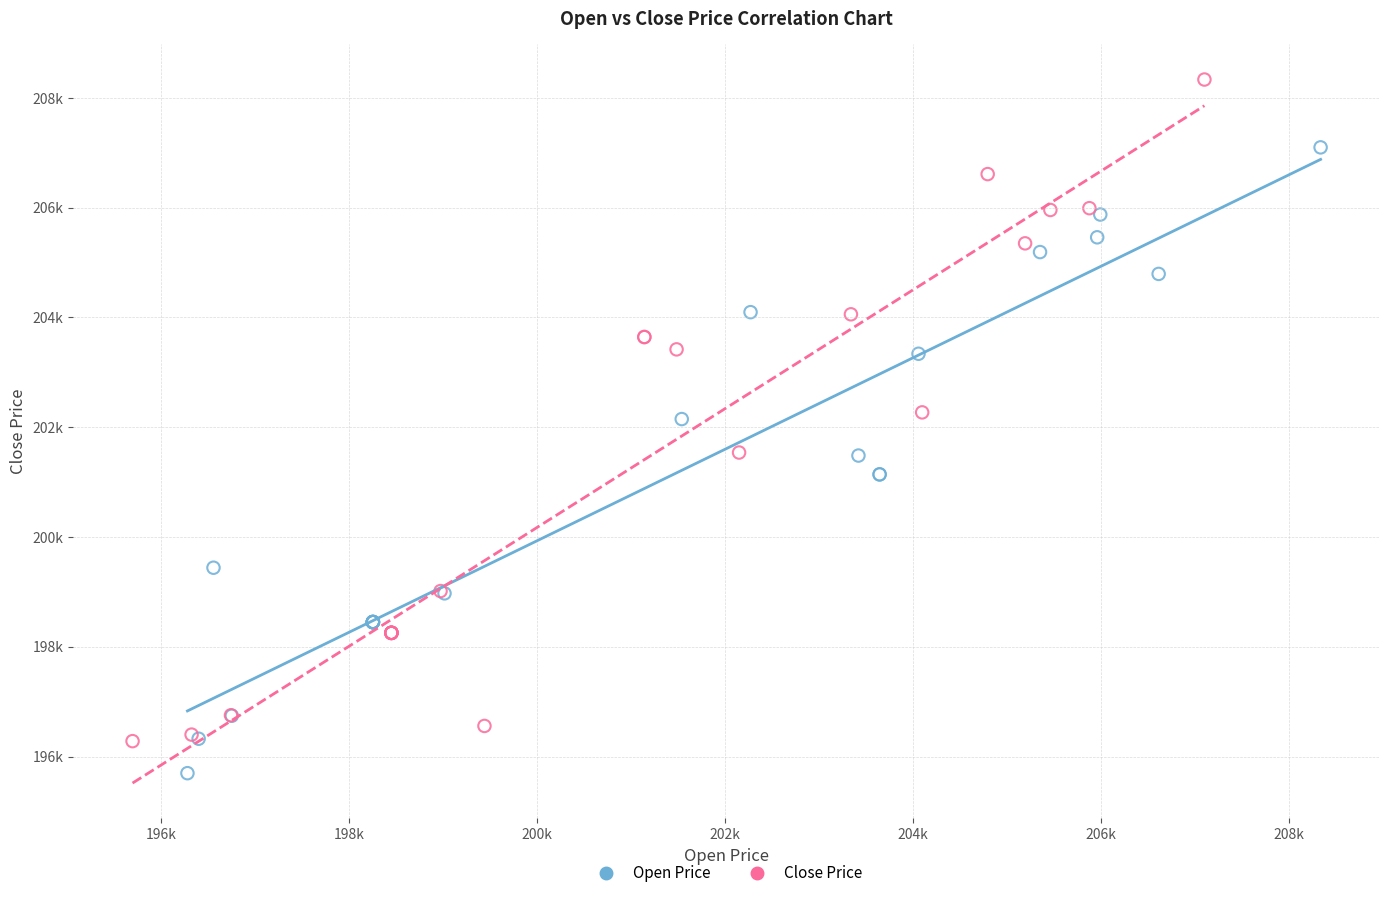

Which series contains the highest Y value?

Close Price